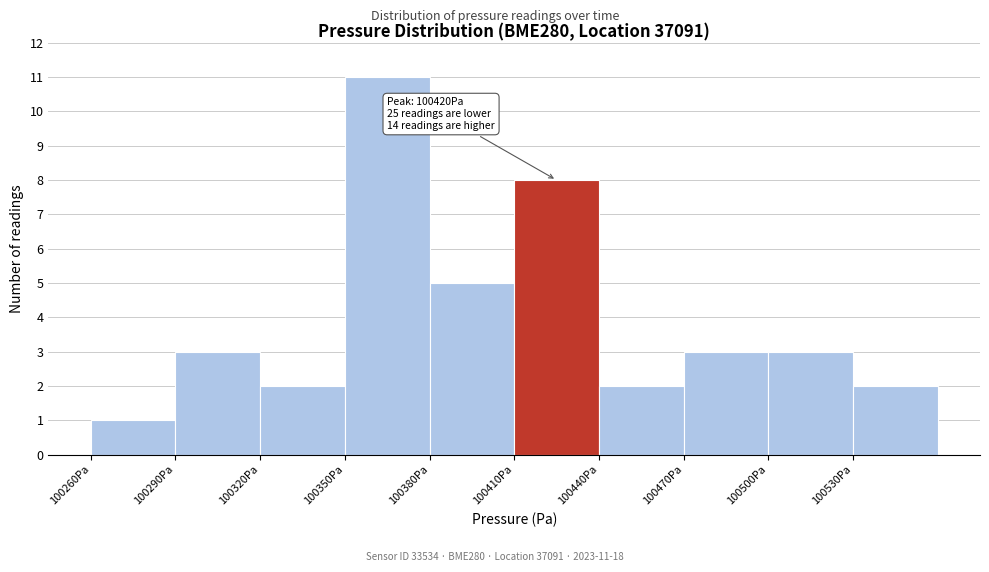

Which range on the x-axis has the tallest bar?

100350 to 100380